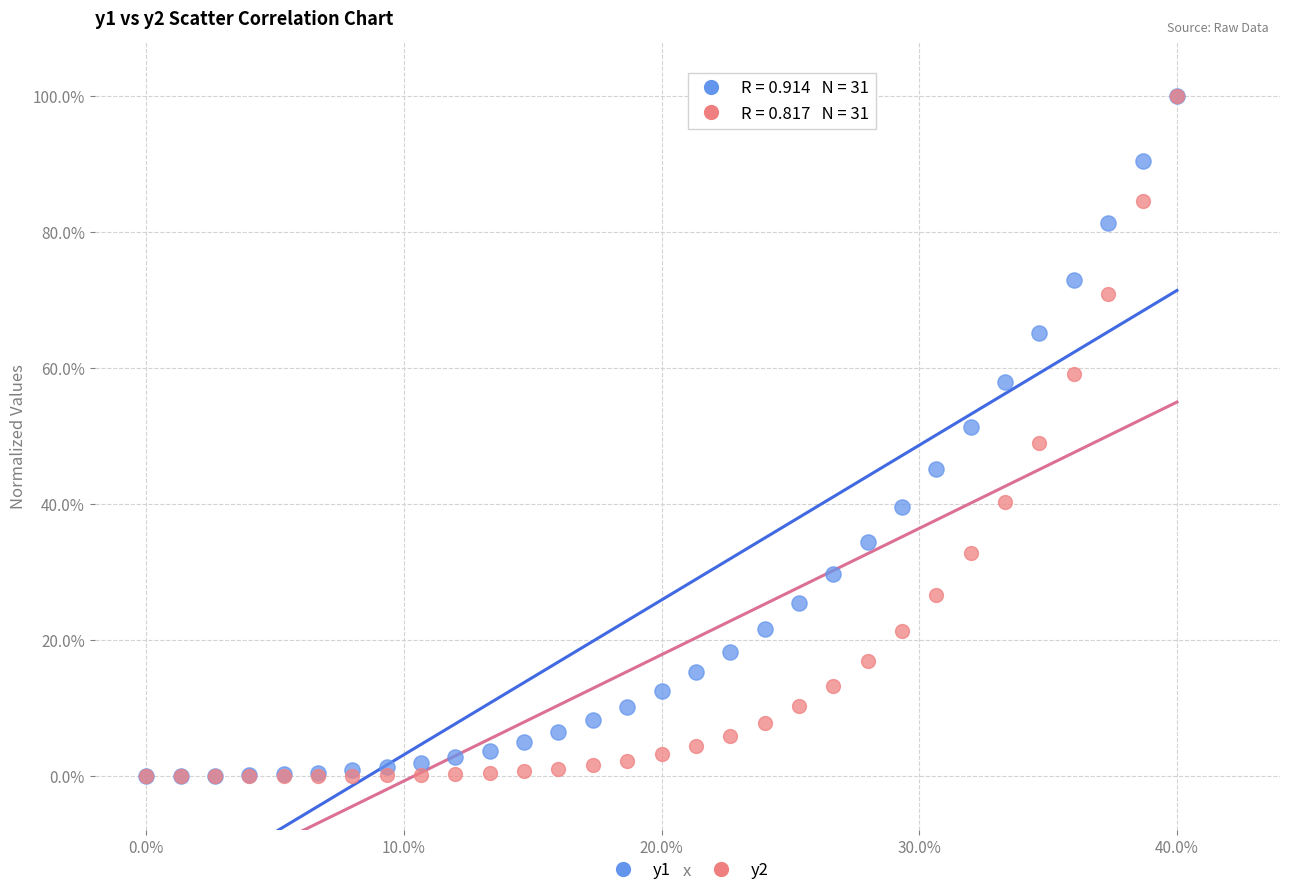

What are all the series names shown in the legend?

y1, y2